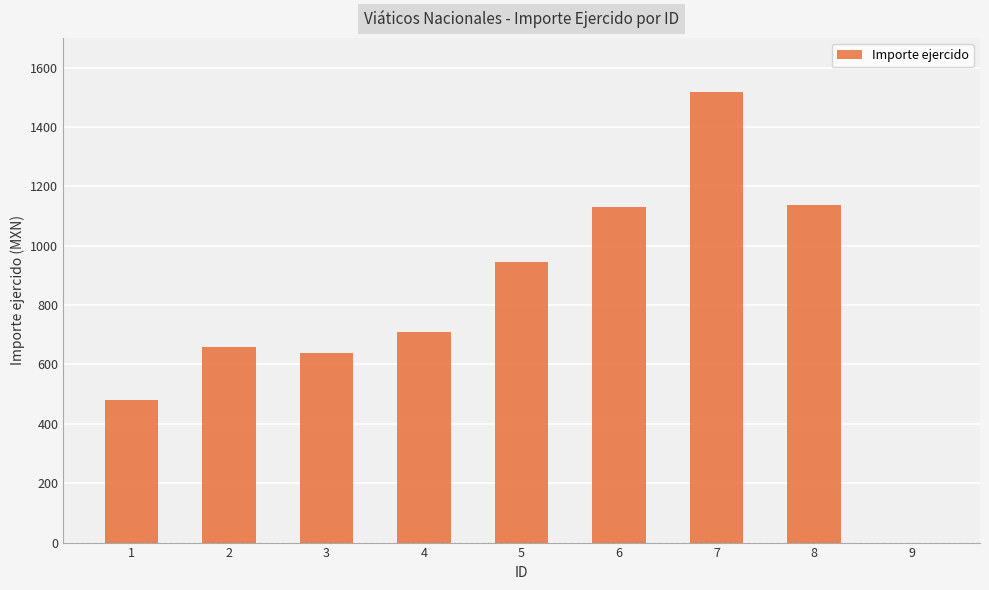

What is the sum of all values?

7215.7